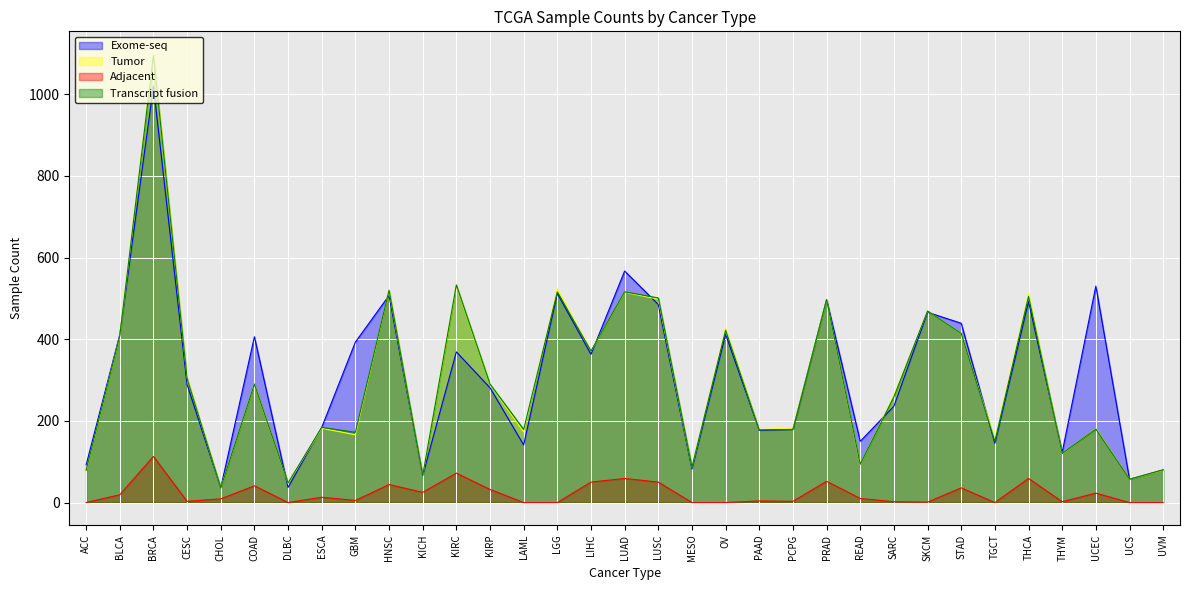

How many lines are shown in the chart?

4